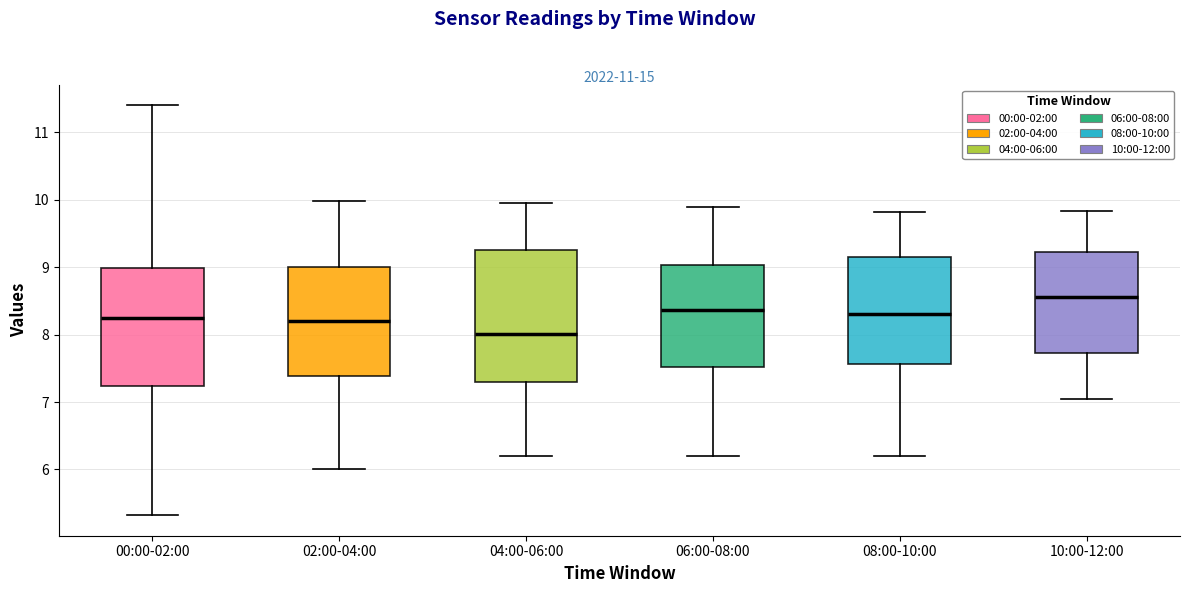

Reading left to right, transcribe this box plot: for each box, give where its median line is, the range the box spans, and where its two whiskers end, as read against the y-axis. The values are not printed on the chart, so give them approximately, as read against the axis.

00:00-02:00: median 8.2, box 7.2 to 9.0, whiskers 5.3 to 11.4
02:00-04:00: median 8.2, box 7.4 to 9.0, whiskers 6.0 to 10.0
04:00-06:00: median 8.0, box 7.3 to 9.3, whiskers 6.2 to 10.0
06:00-08:00: median 8.4, box 7.5 to 9.0, whiskers 6.2 to 9.9
08:00-10:00: median 8.3, box 7.6 to 9.1, whiskers 6.2 to 9.8
10:00-12:00: median 8.6, box 7.7 to 9.2, whiskers 7.1 to 9.8